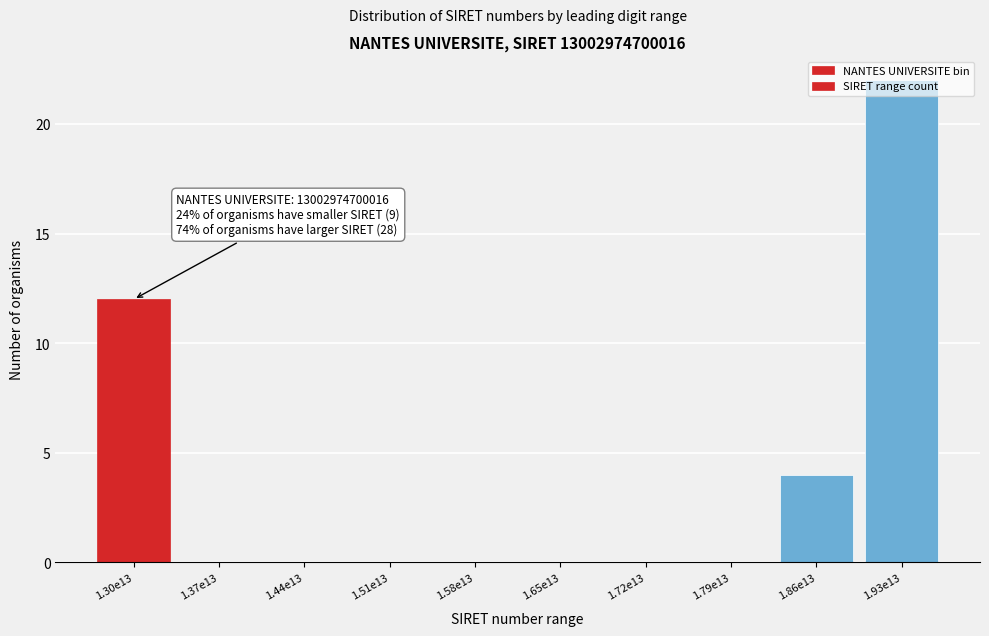

Where is the data nearest to the value 11?

1.30e13